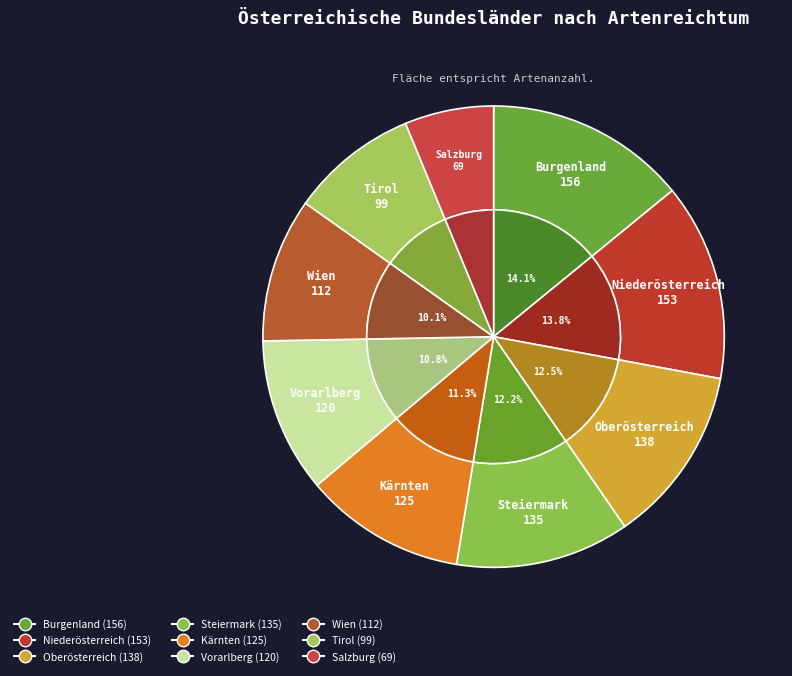

What is the change in value from Vorarlberg to Wien?

-8